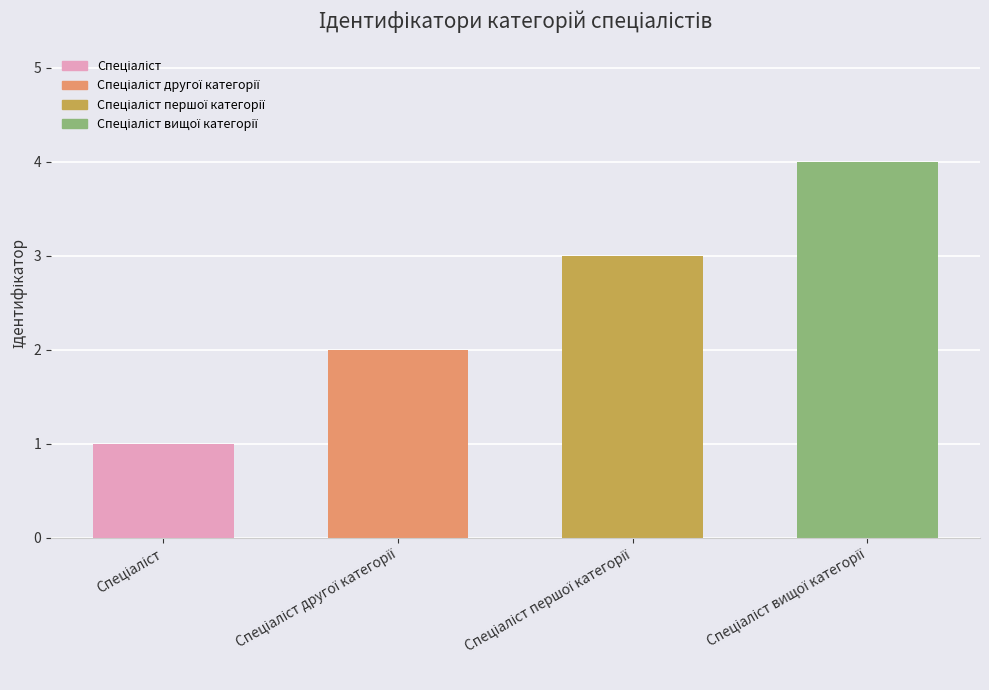

What is the difference between the maximum and minimum values?

3